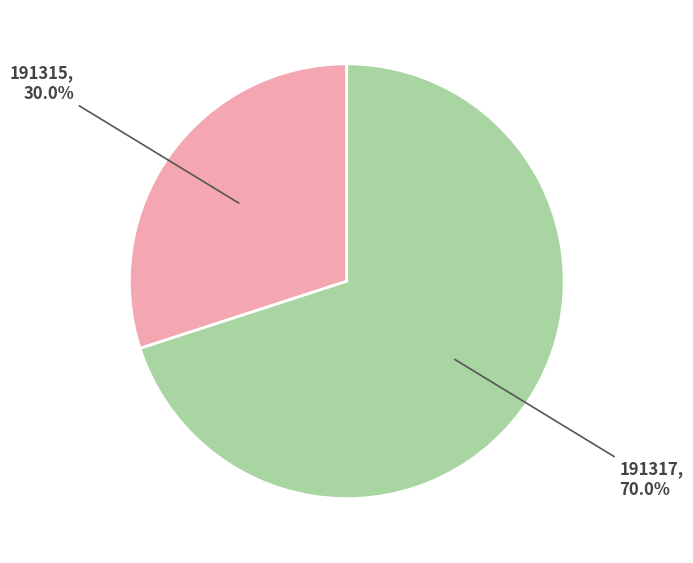

Approximately how many times larger is the value at 191315 compared to 191317?

0.4